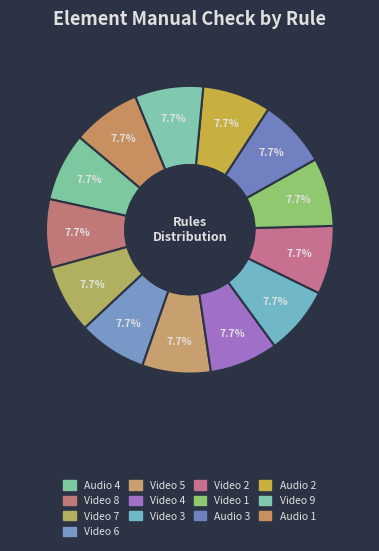

How many segments does this pie chart have?

13